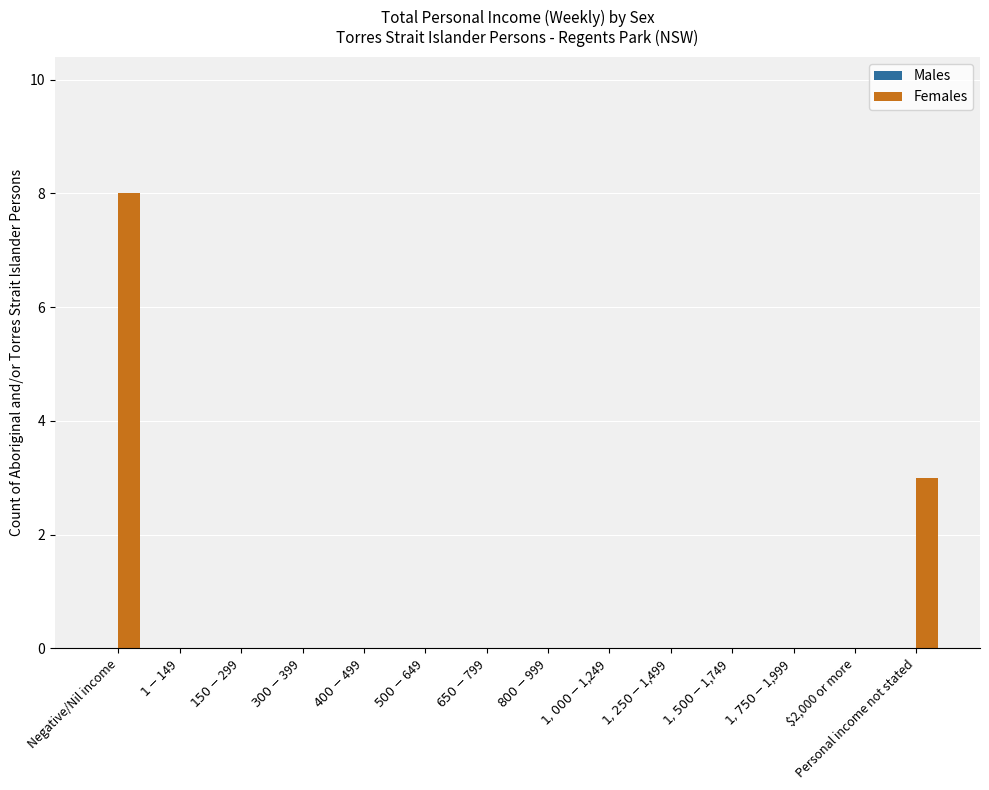

Is it true that the value at $2,000 or more is -3?

False